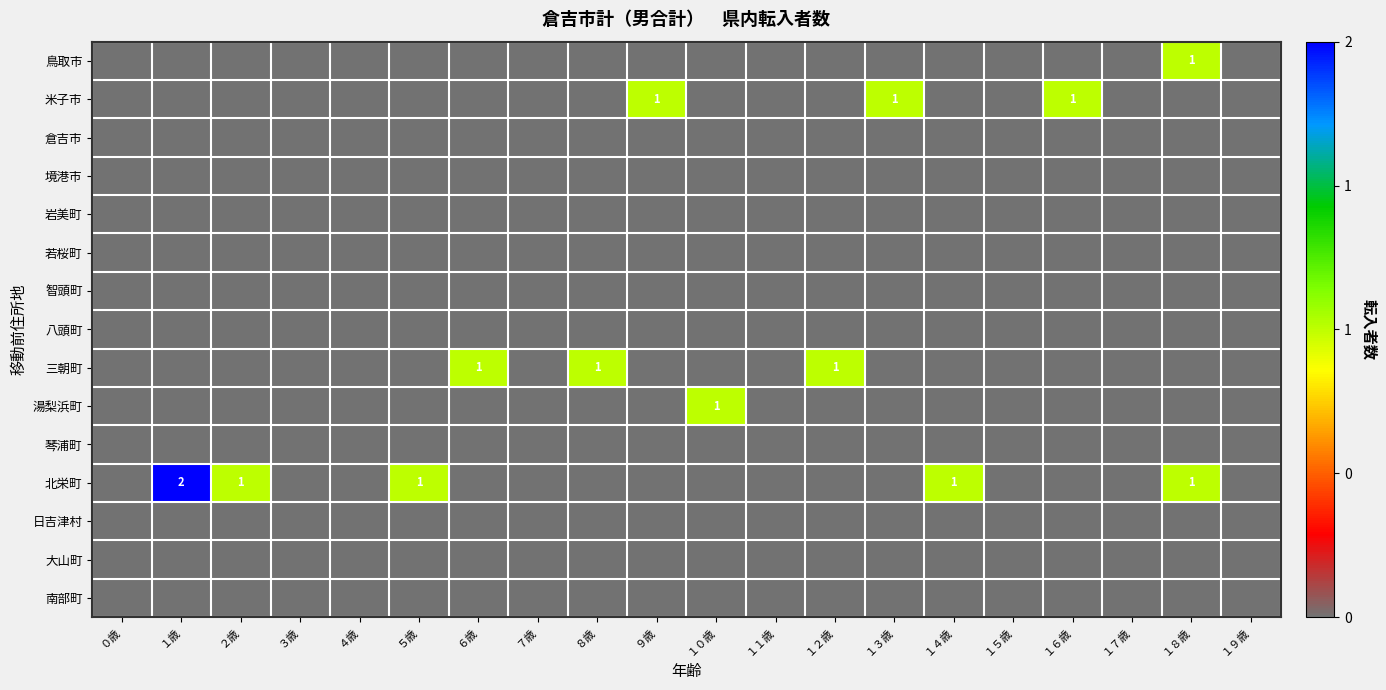

Rank the series at １９歳 from highest to lowest value.

鳥取市, 米子市, 倉吉市, 境港市, 岩美町, 若桜町, 智頭町, 八頭町, 三朝町, 湯梨浜町, 琴浦町, 北栄町, 日吉津村, 大山町, 南部町